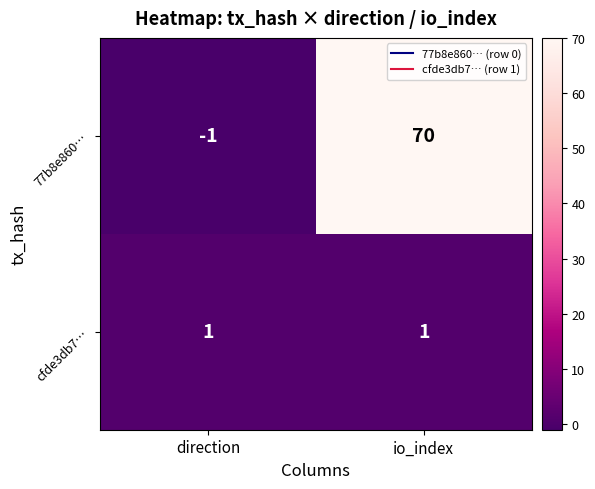

Where is 77b8e860… nearest to the value 34?

direction